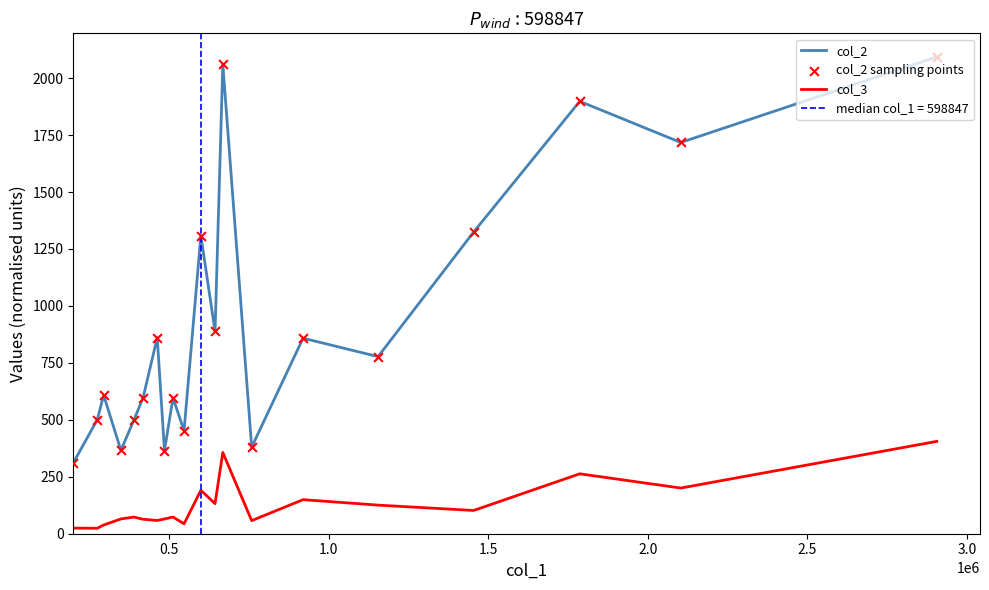

At how many categories does at least one series exceed 853?

9